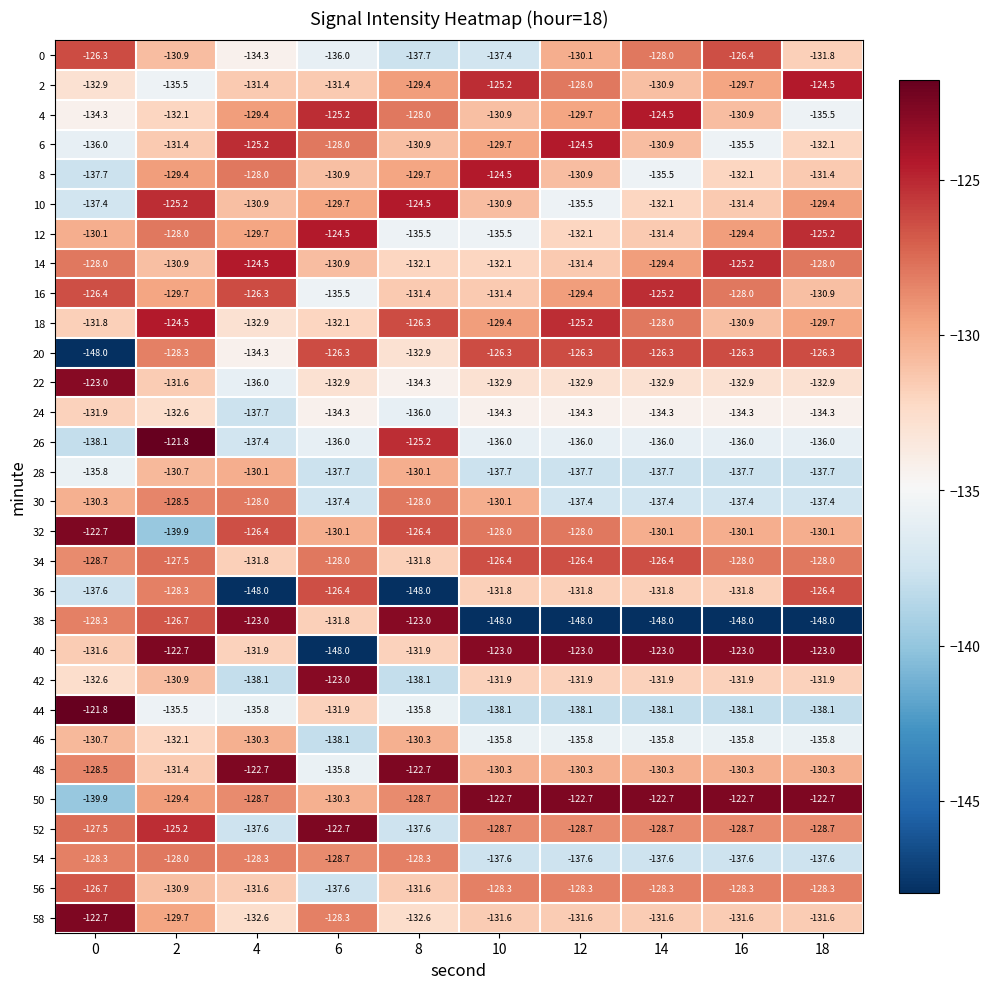

At how many categories does at least one series exceed -132?

10